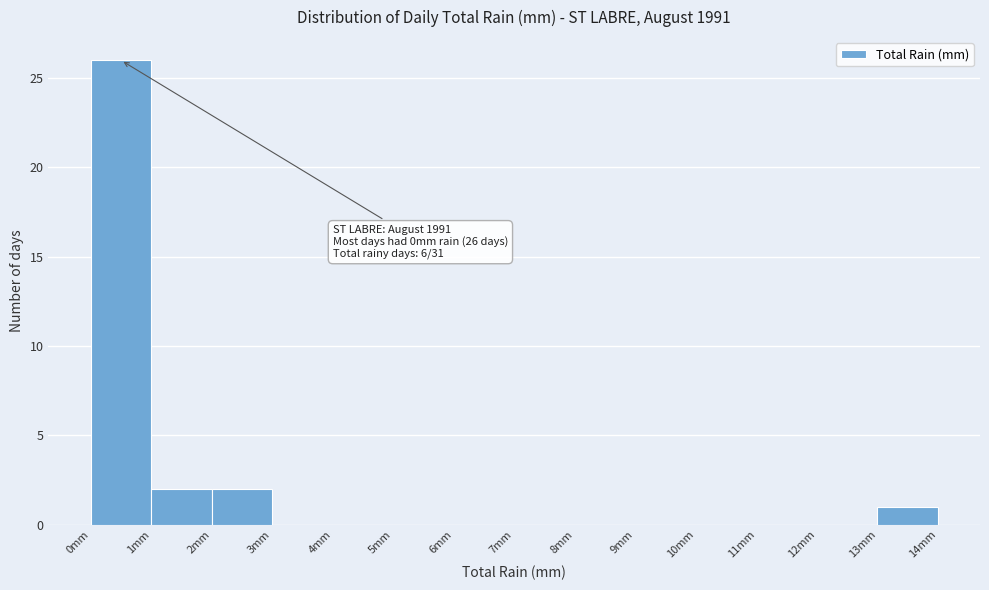

Over which range of the x-axis is the bar tallest?

0 to 1